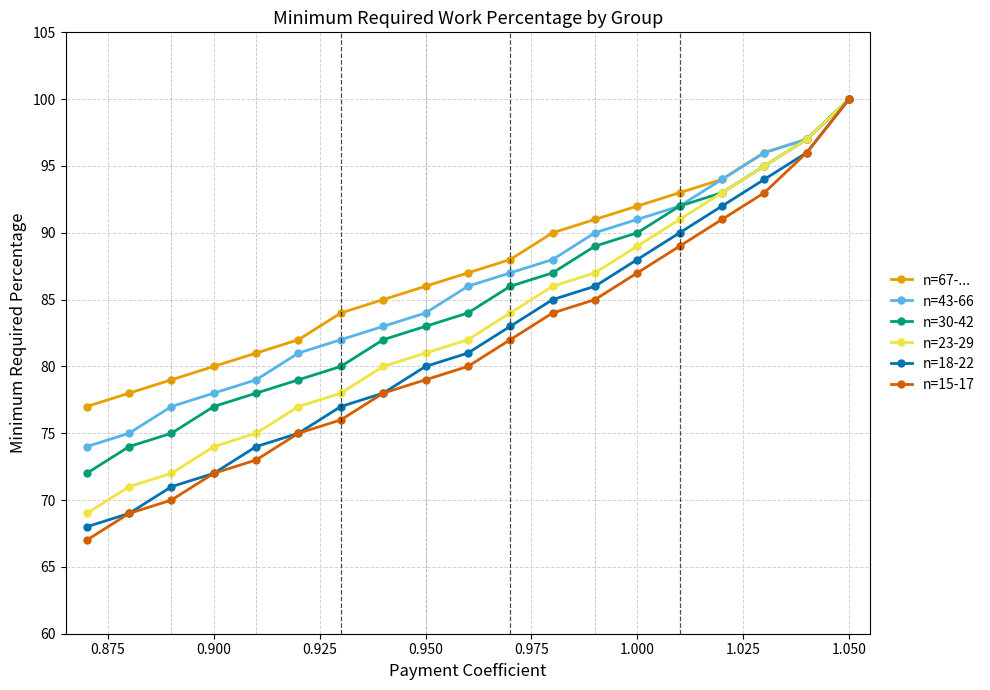

At which category is the sum across all series the highest?

1.050